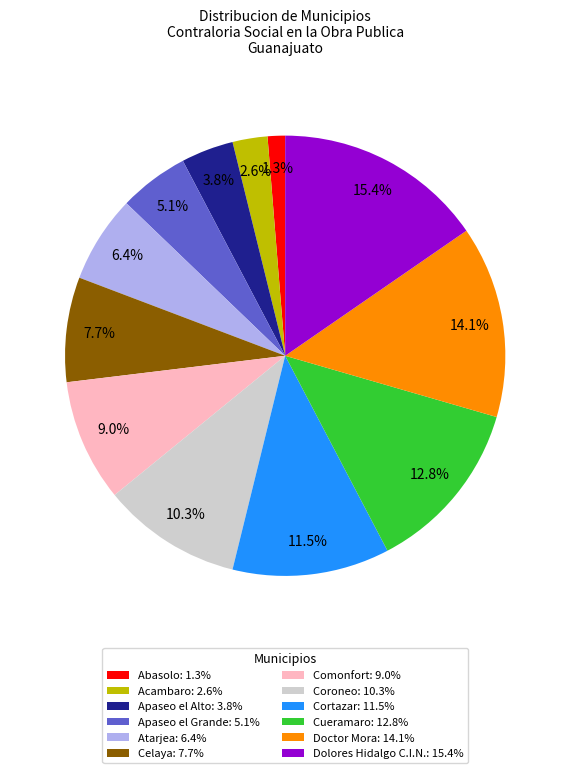

Is Dolores Hidalgo C.I.N. the majority of the pie?

No